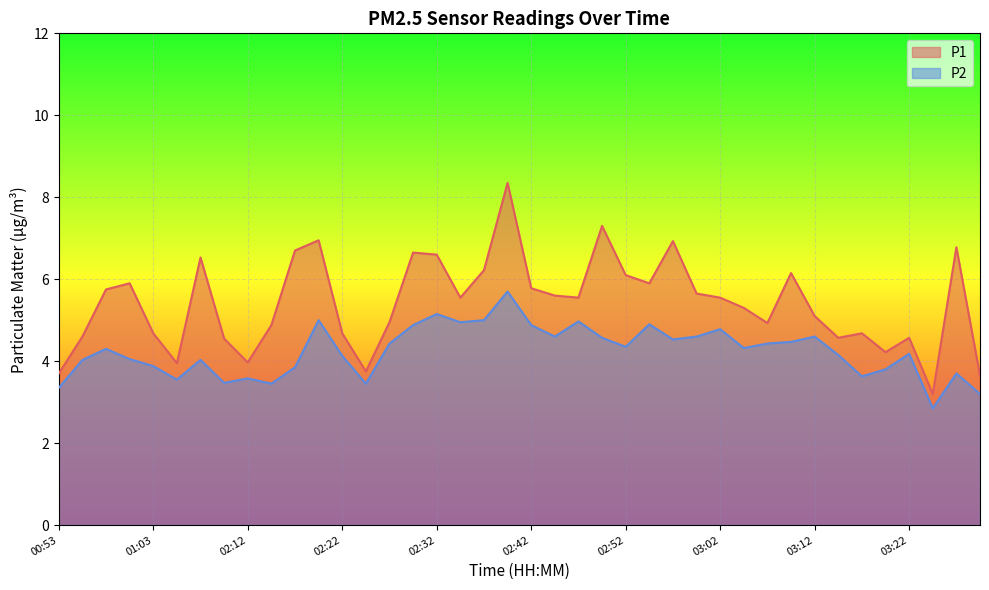

Which category has the highest value in the P2 series?

02:40